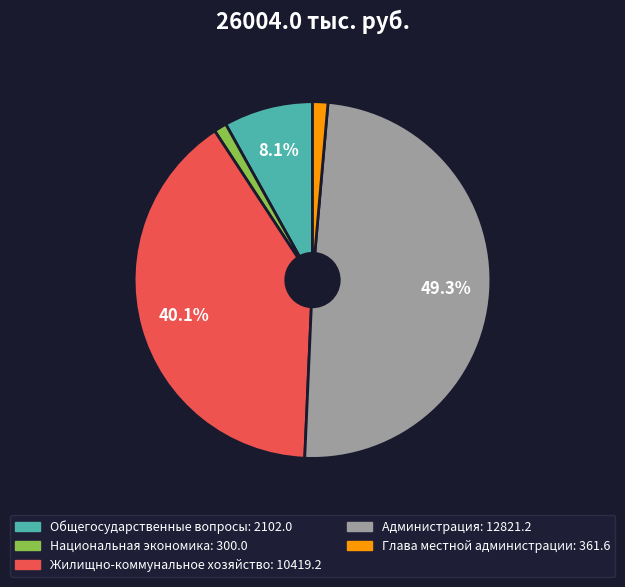

Between Администрация and Жилищно-коммунальное хозяйство, which is larger?

Администрация